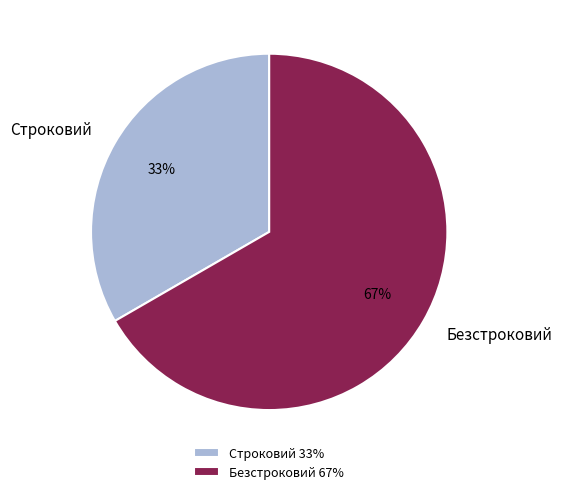

Which category has the biggest portion of the pie?

Безстроковий